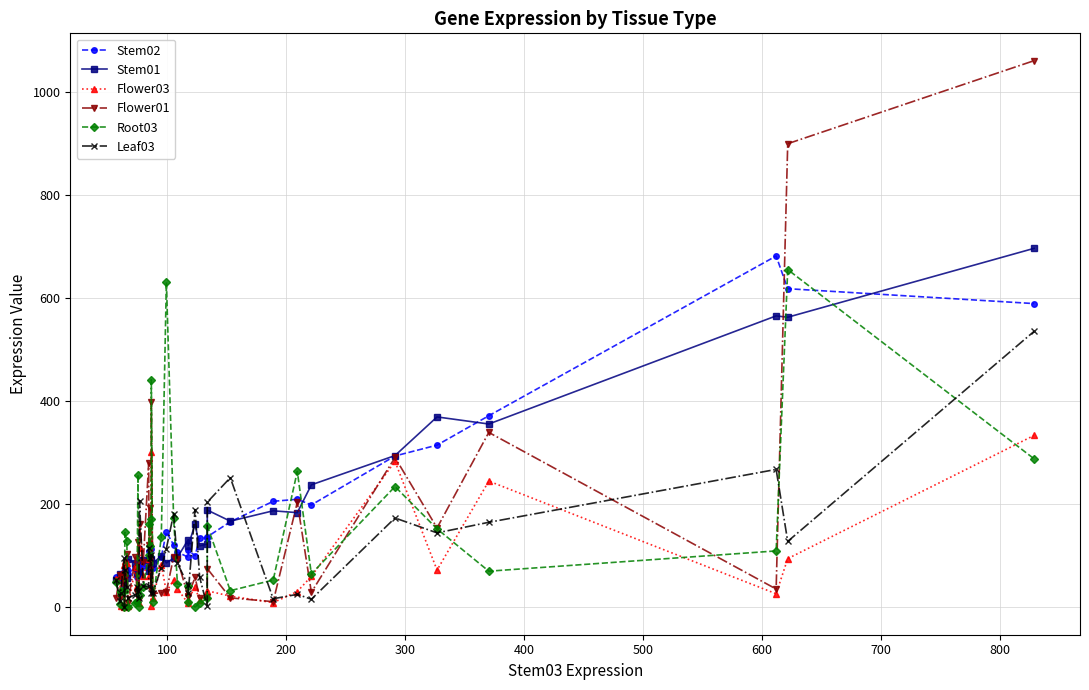

What is the sum of all Leaf03 values?

3800.8